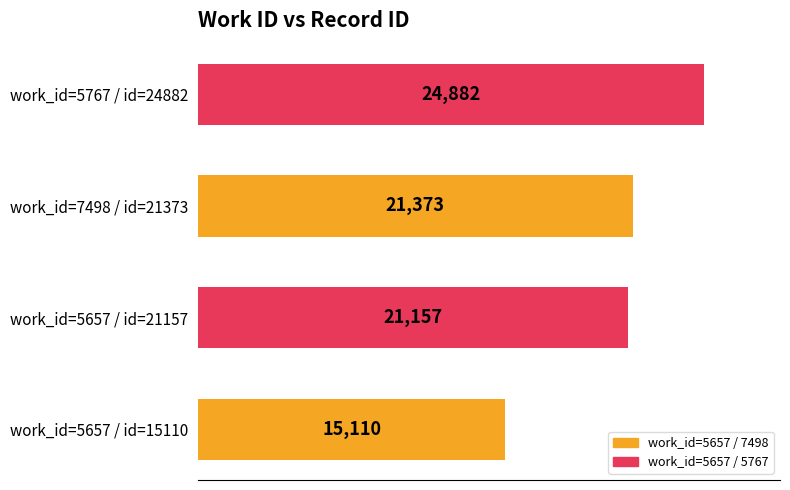

True or false: the data shows 15110 at work_id=5657 / id=15110.

True